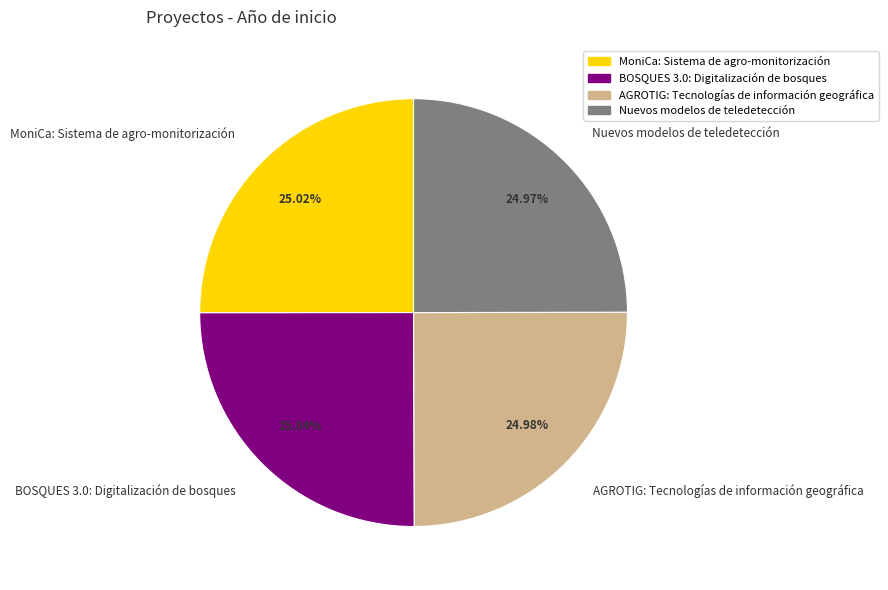

How many segments does this pie chart have?

4